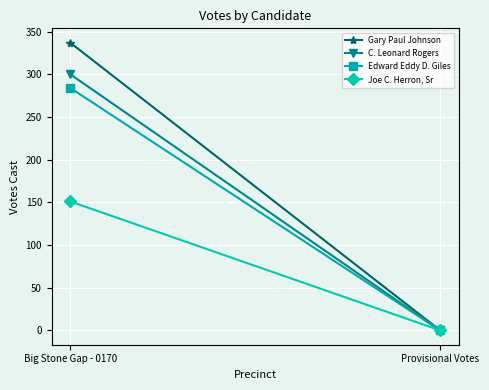

What is the label of the 2nd point from the left?

Provisional Votes